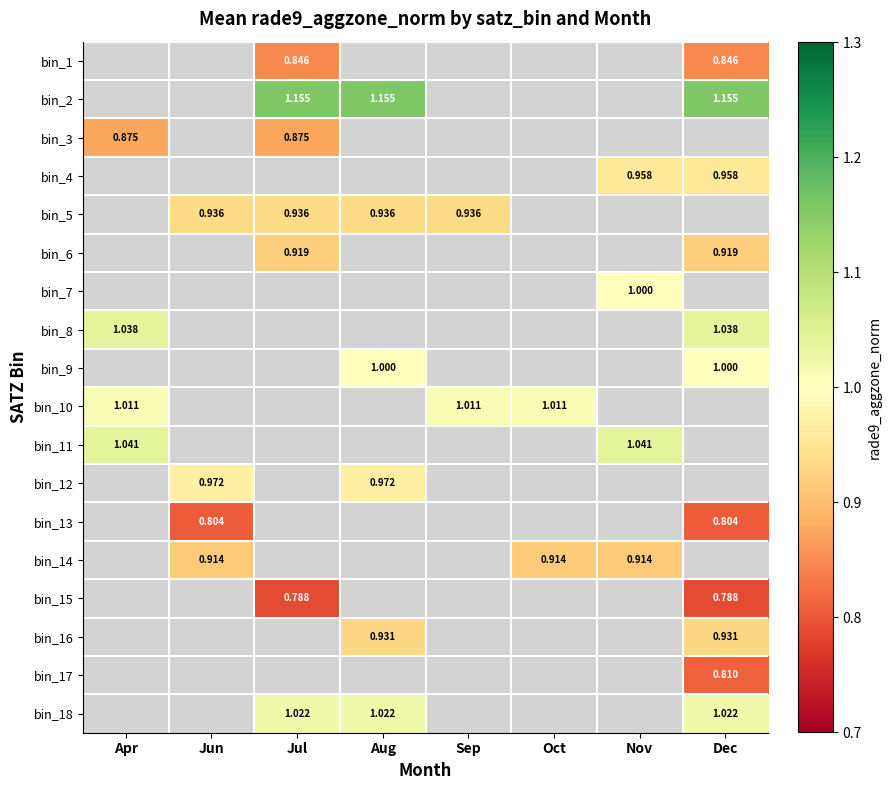

At which label does bin_4 reach its minimum?

Apr